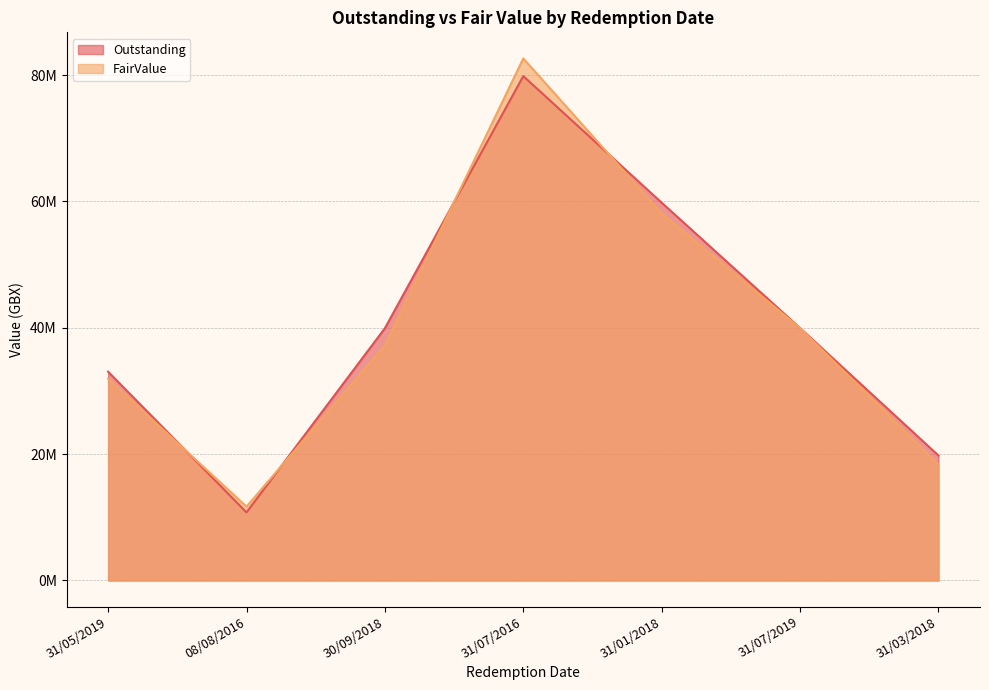

At which label does Outstanding first exceed 39929660?

31/07/2016